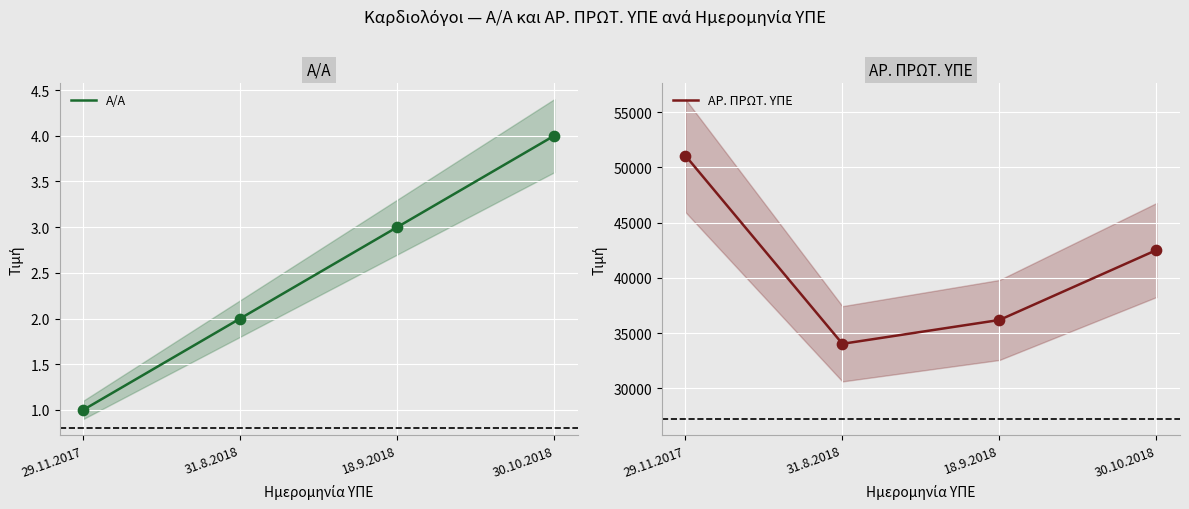

Which series has the largest total across all categories?

ΑΡ. ΠΡΩΤ. ΥΠΕ